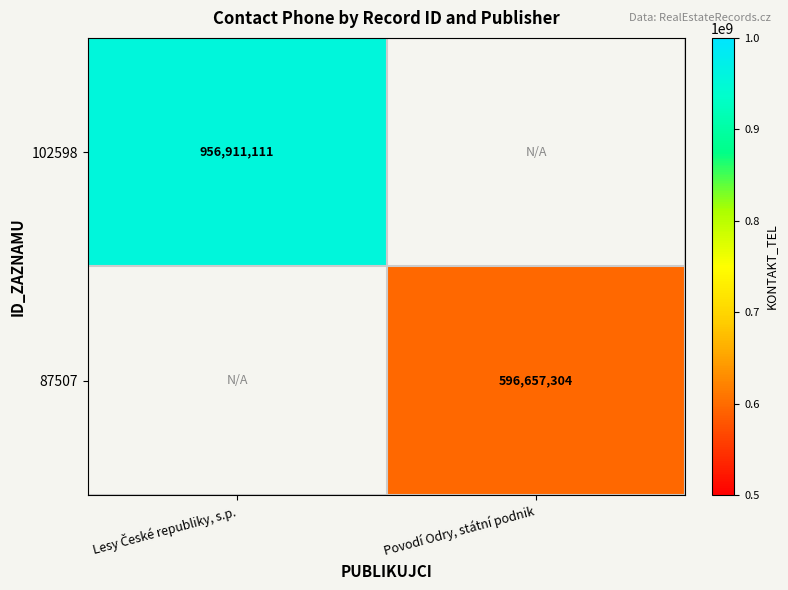

At how many categories does at least one series exceed 620399962?

1